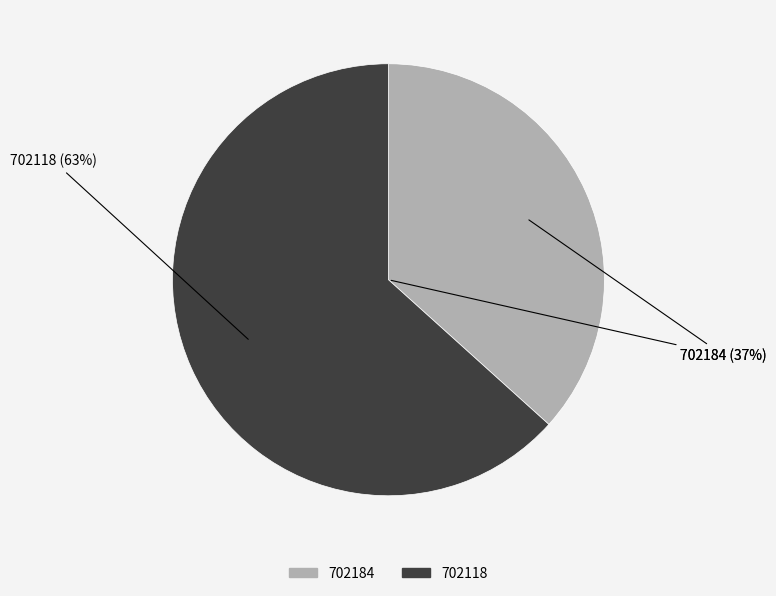

Rank the categories by value from highest to lowest.

702118, 702184